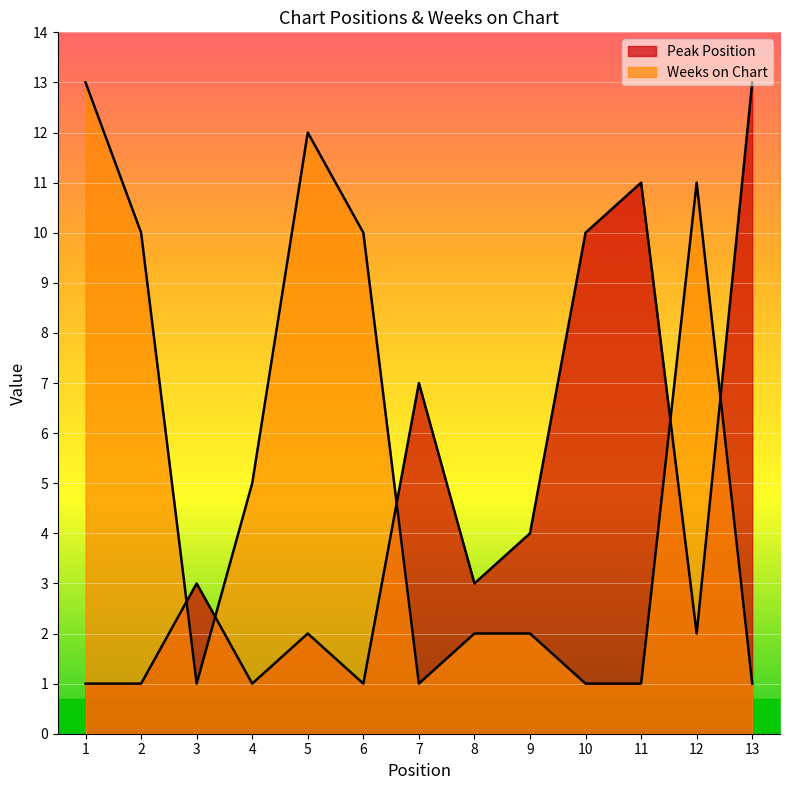

What value does the Weeks on Chart series have at 4?

5